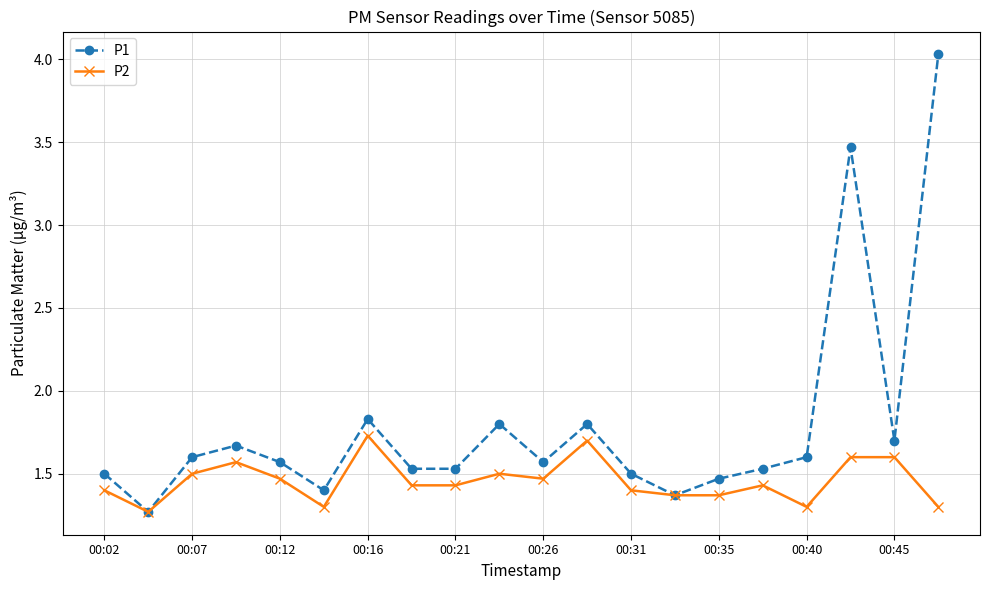

List the series in order of their overall mean, lowest first.

P2, P1